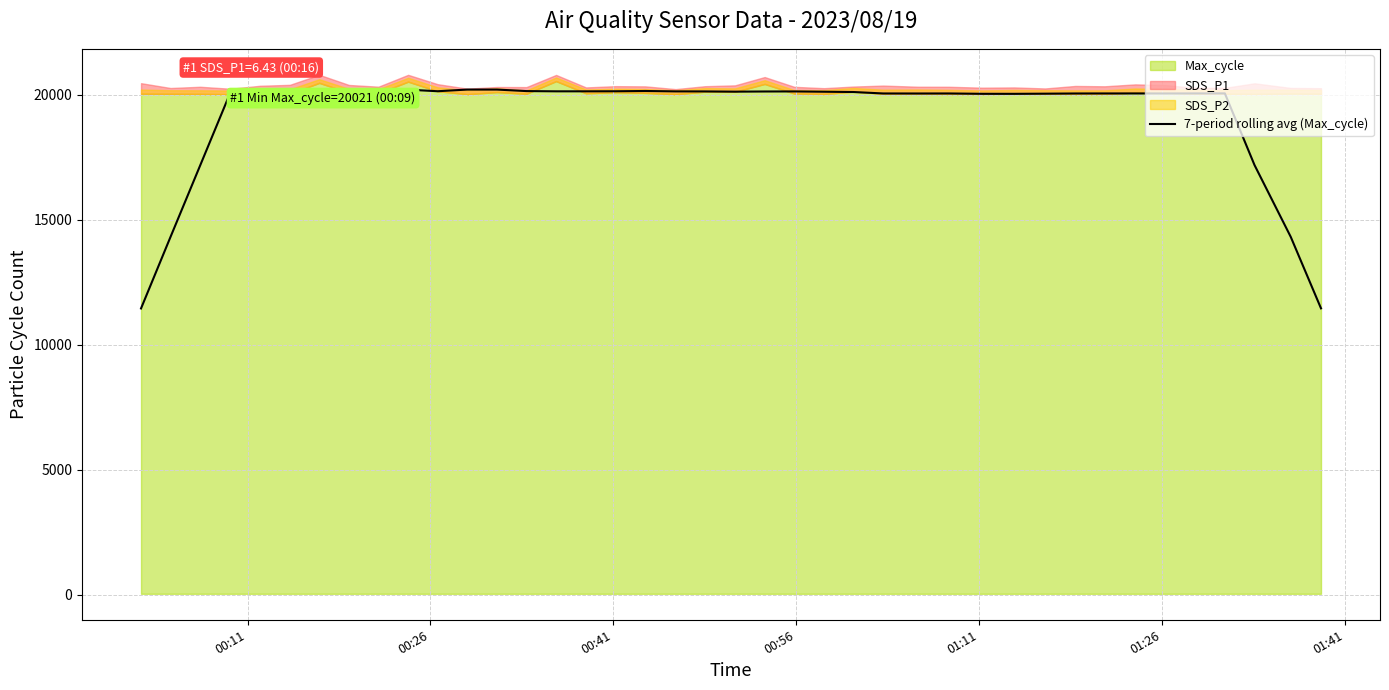

What is the highest value of the 7-period rolling avg (Max_cycle) series?

20206.9